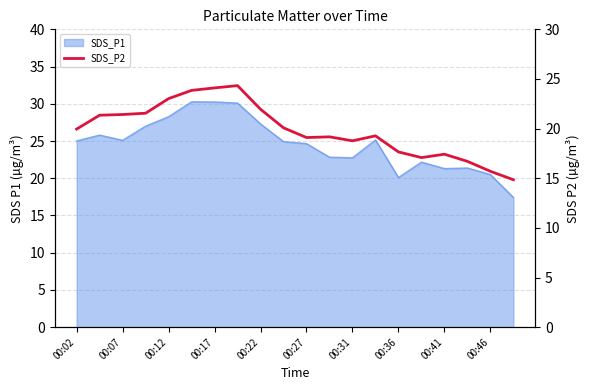

How many interior local peaks (higher than both neighbors) does the data have?

4